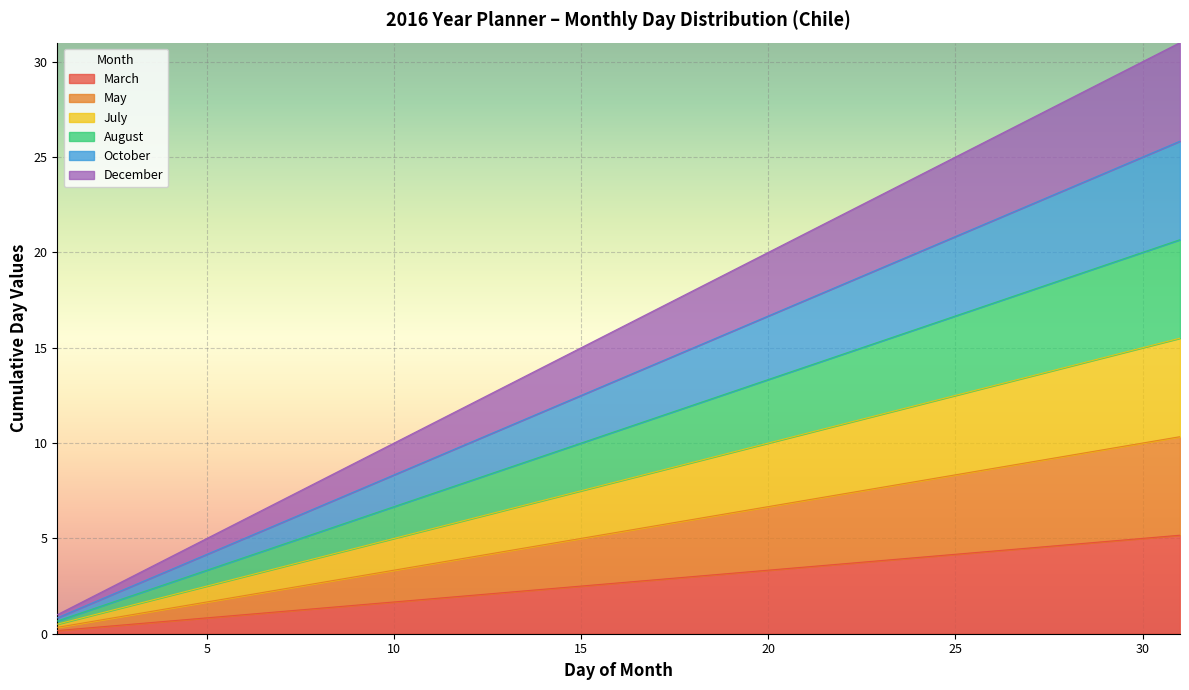

How many series are shown in this chart?

6